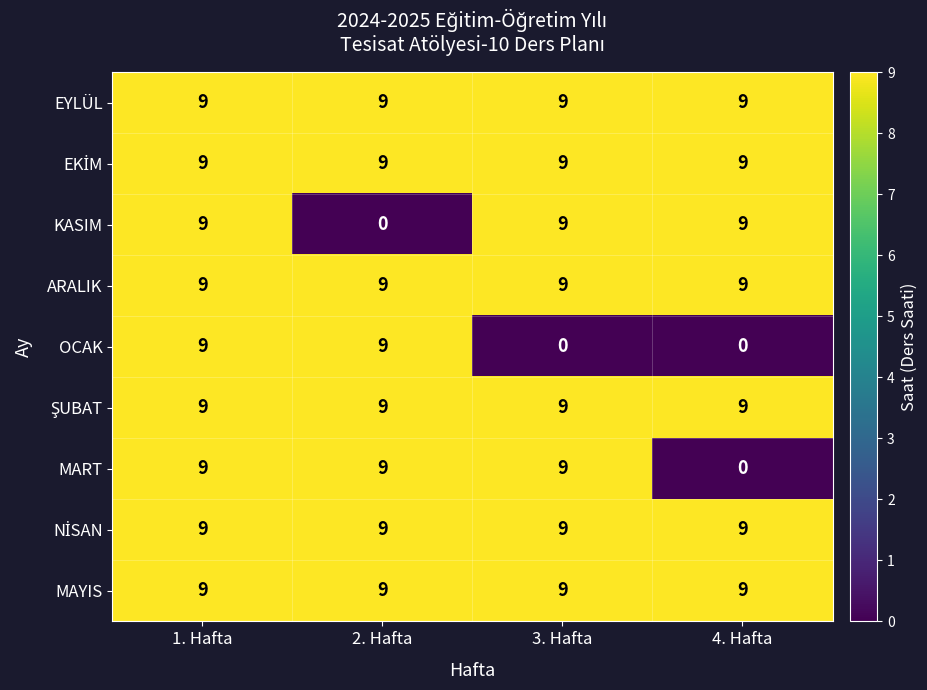

What is the average value of the KASIM series?

7